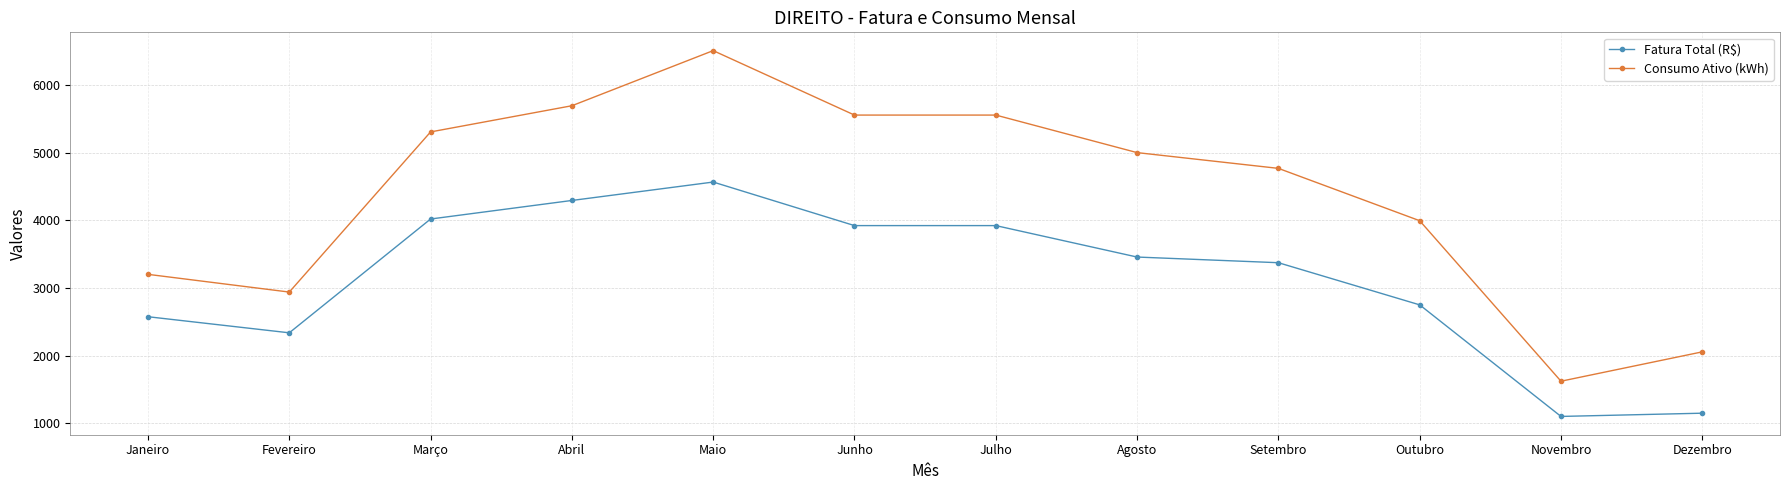

What are all the series names shown in the legend?

Fatura Total (R$), Consumo Ativo (kWh)